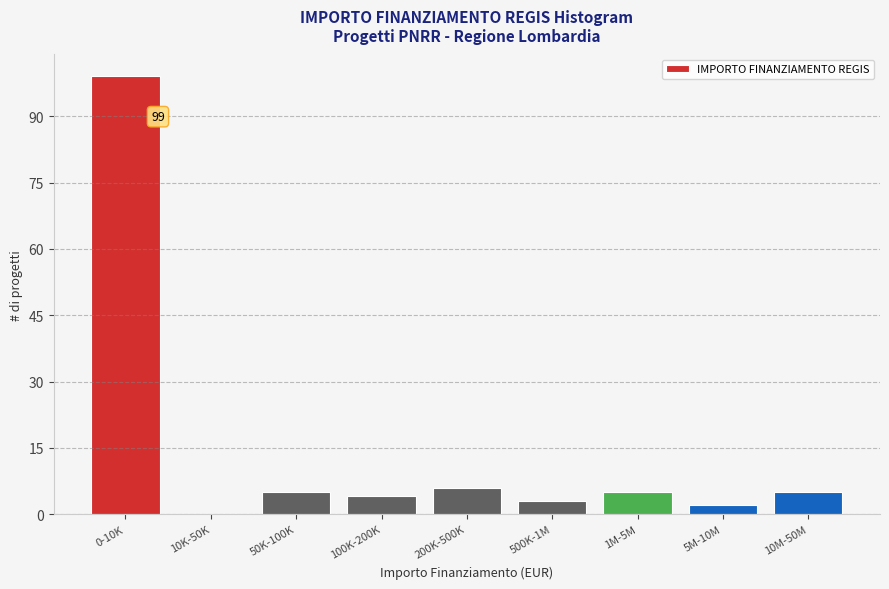

Reading left to right, extract all data points from this chart.

0-10K=99	10K-50K=0	50K-100K=5	100K-200K=4	200K-500K=6	500K-1M=3	1M-5M=5	5M-10M=2	10M-50M=5